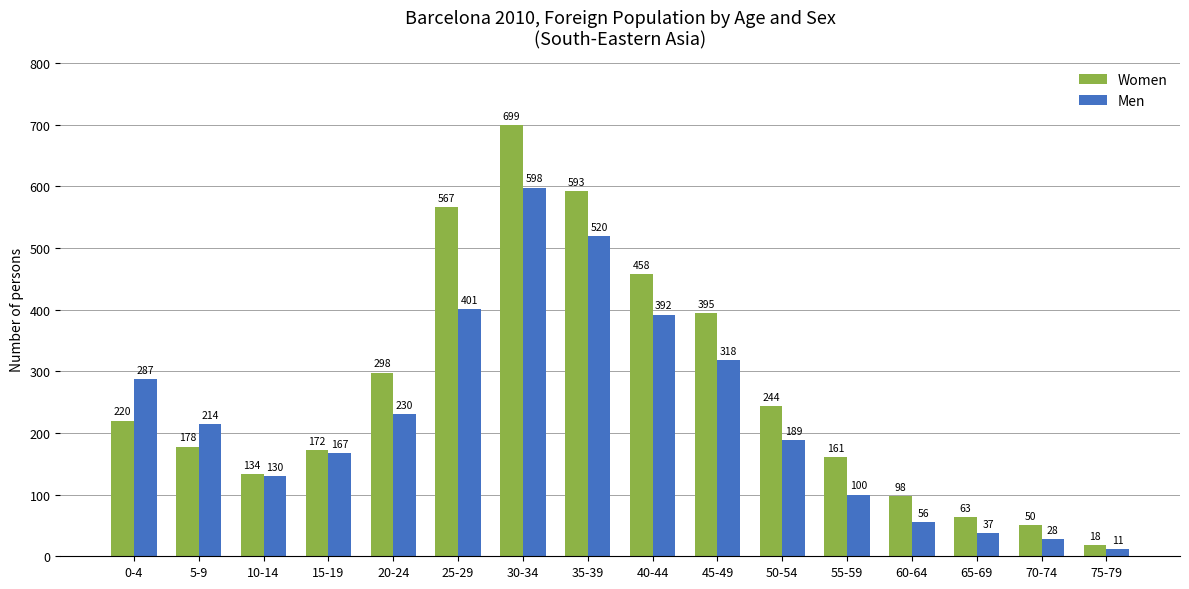

What is the label of the 9th bar from the right?

35-39